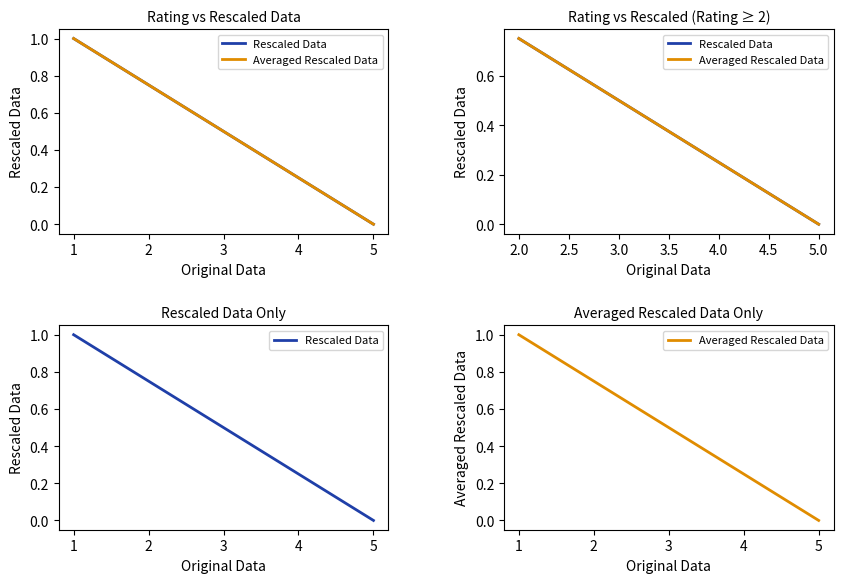

How many values in the Rescaled Data series exceed 0?

36